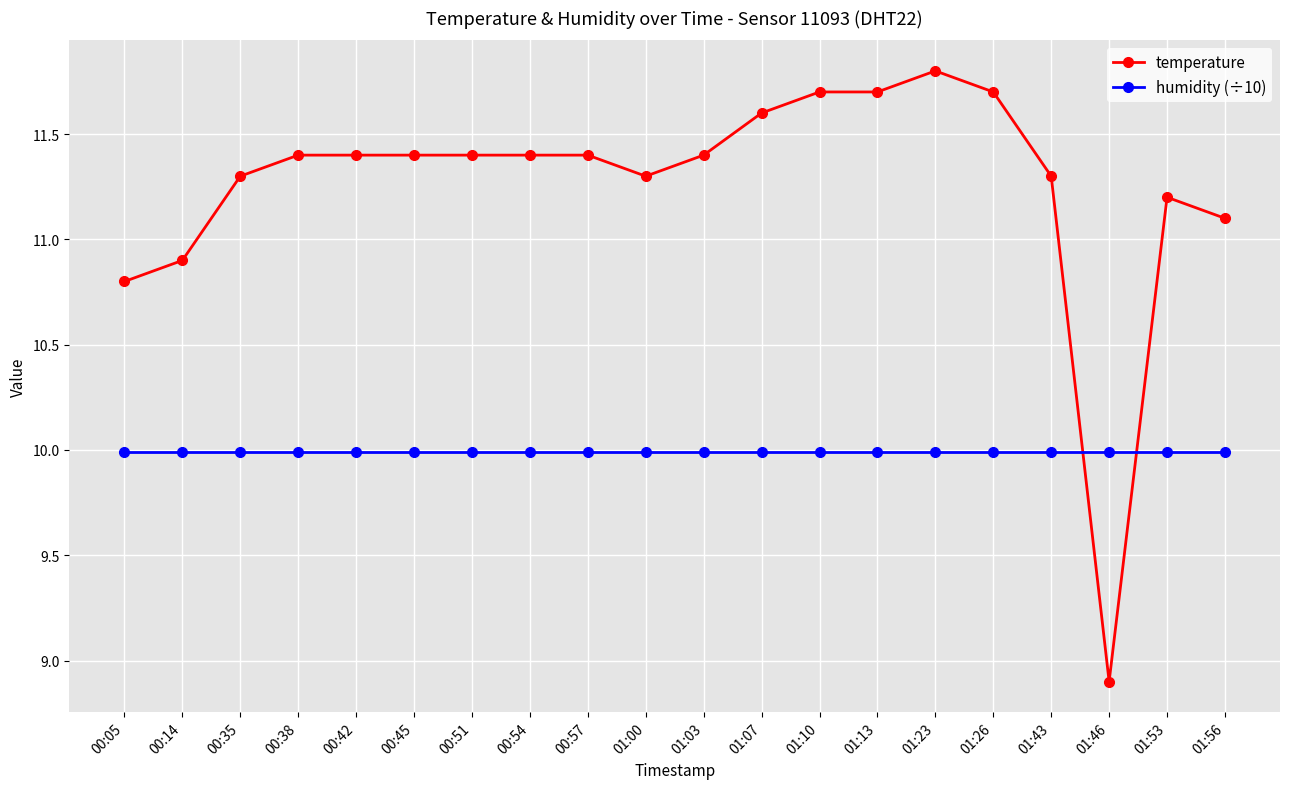

At which label does temperature first exceed 11?

00:35